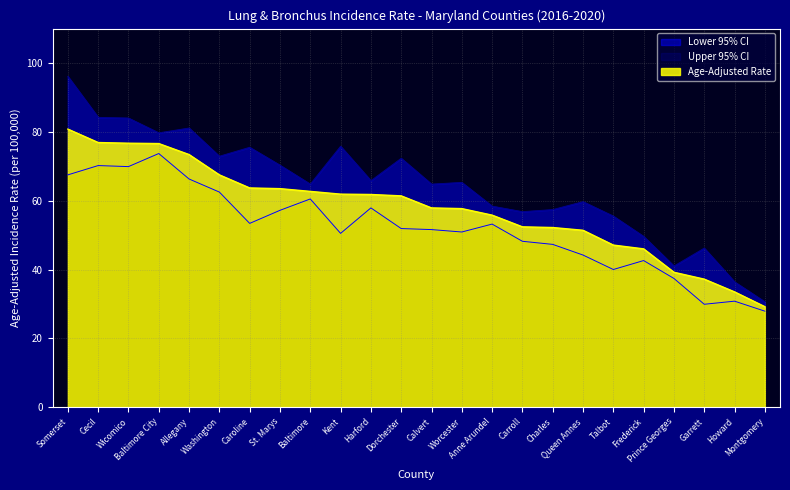

Rank the series by their maximum value, from lowest to highest.

Lower 95% CI, Age-Adjusted Rate, Upper 95% CI